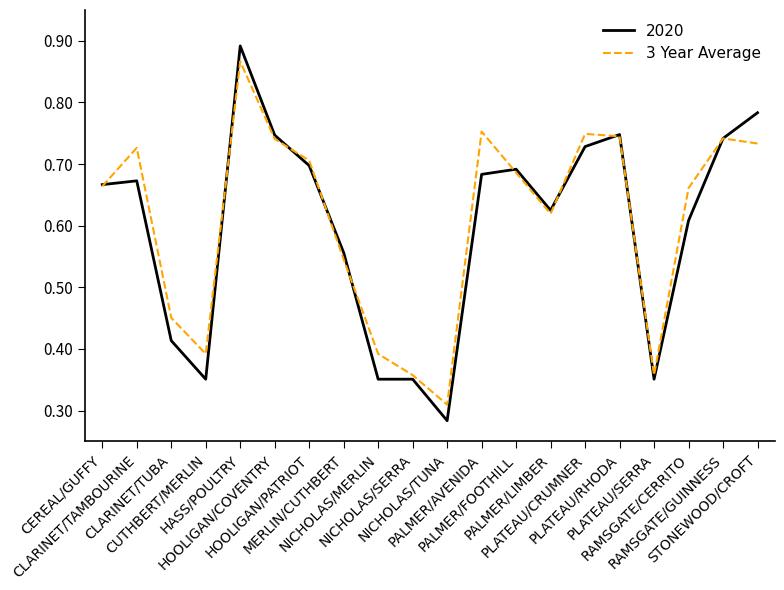

Which series has the largest range (max minus min)?

2020